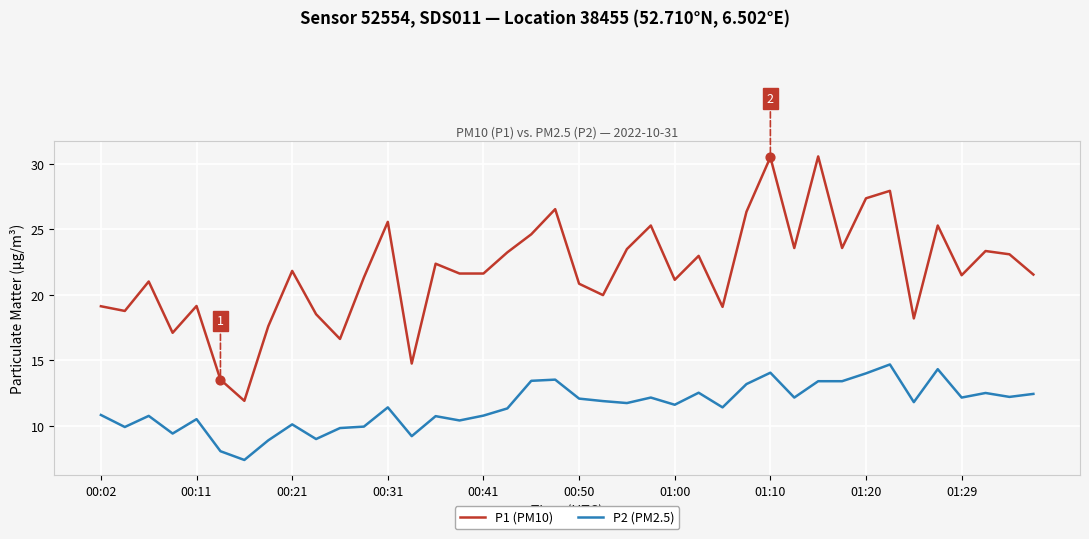

At how many categories does at least one series exceed 14?

38